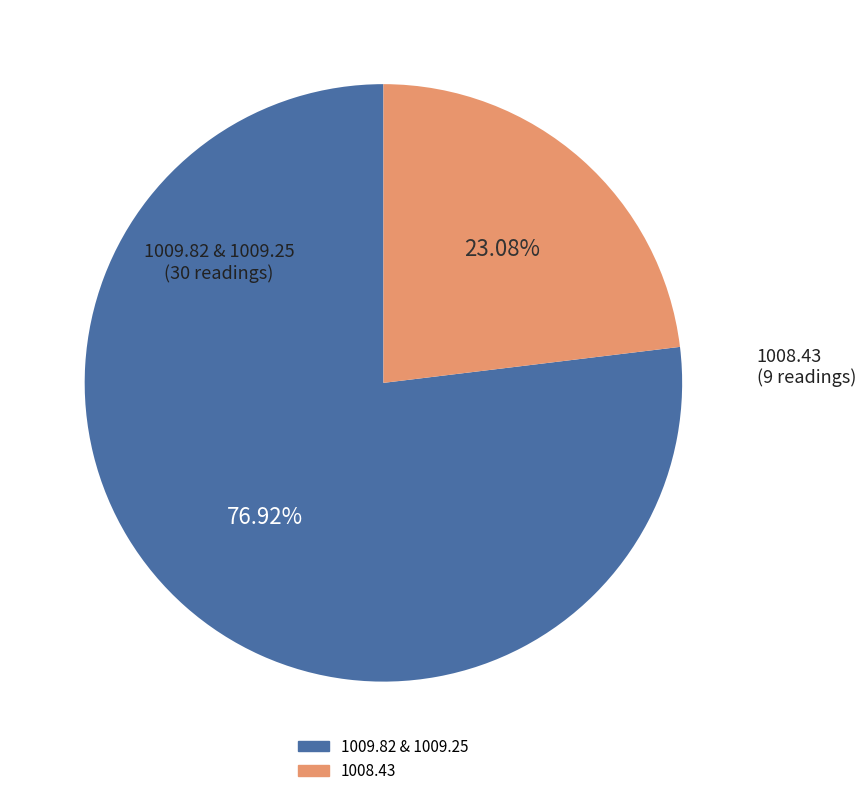

Is there any slice that represents more than half of the pie?

Yes